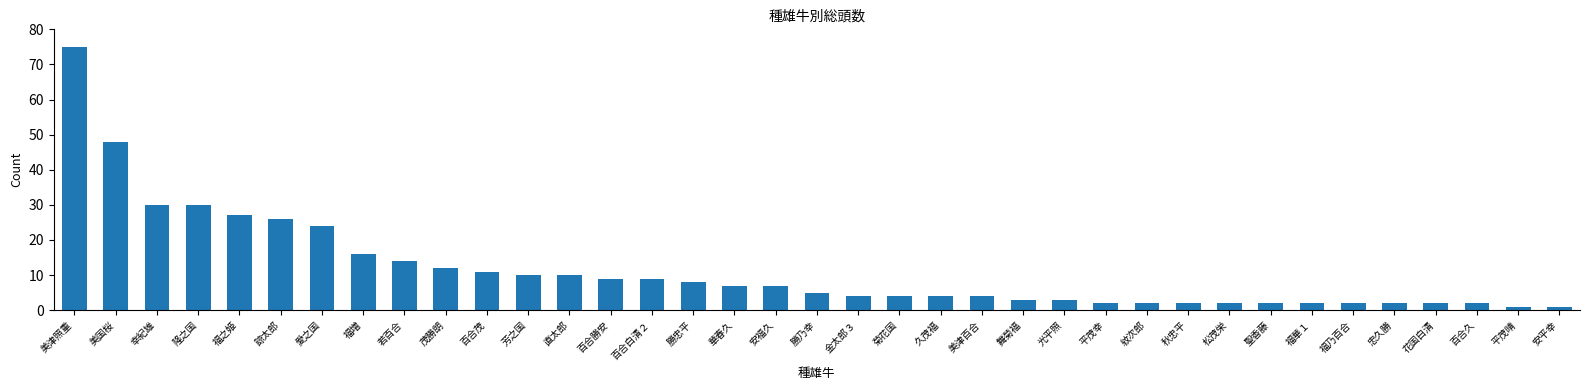

How many data points are less than 5?

18